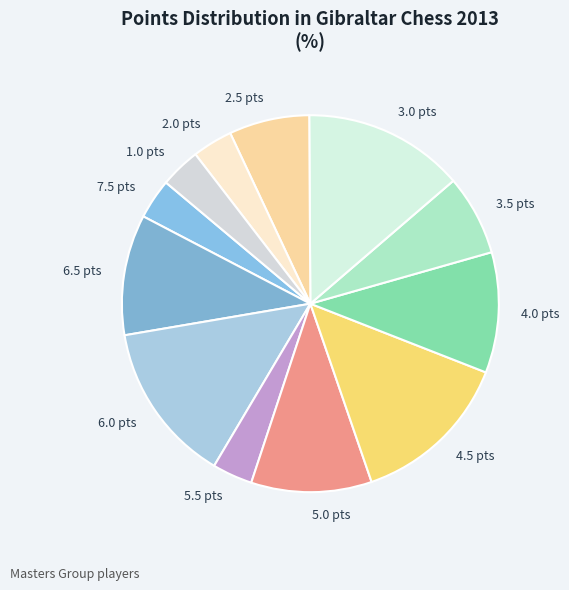

Combined, do 2.0 pts and 5.5 pts account for over 50%?

No